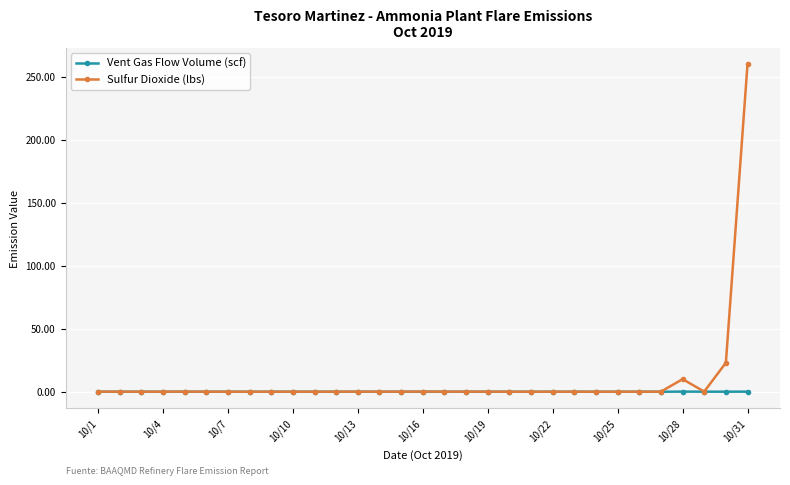

What is the greatest value displayed?

260.0